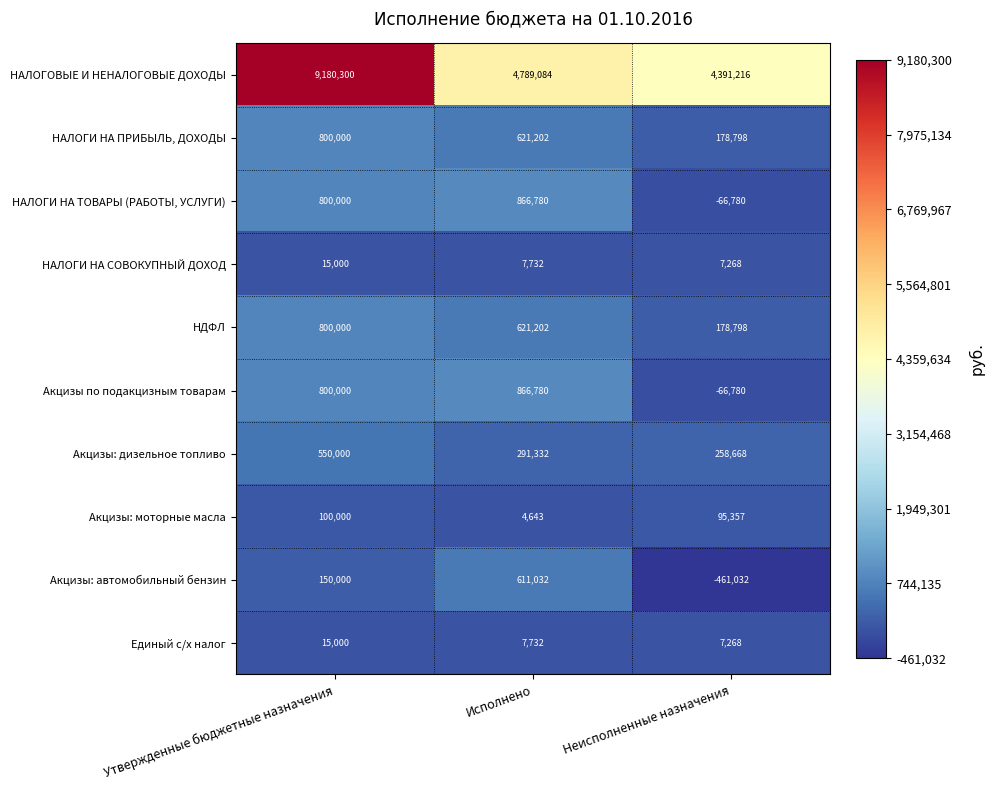

Which series has the largest total across all categories?

НАЛОГОВЫЕ И НЕНАЛОГОВЫЕ ДОХОДЫ